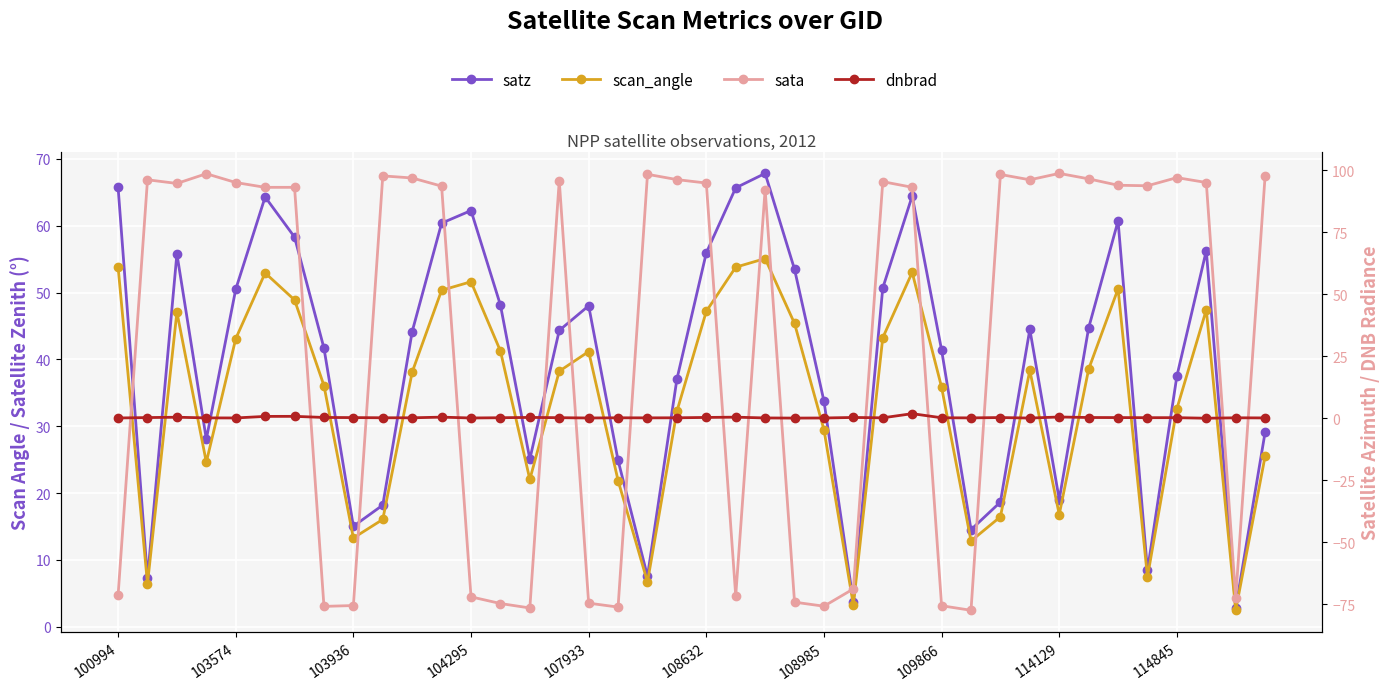

What is the sum of the dnbrad values at 103574 and 15?

0.5